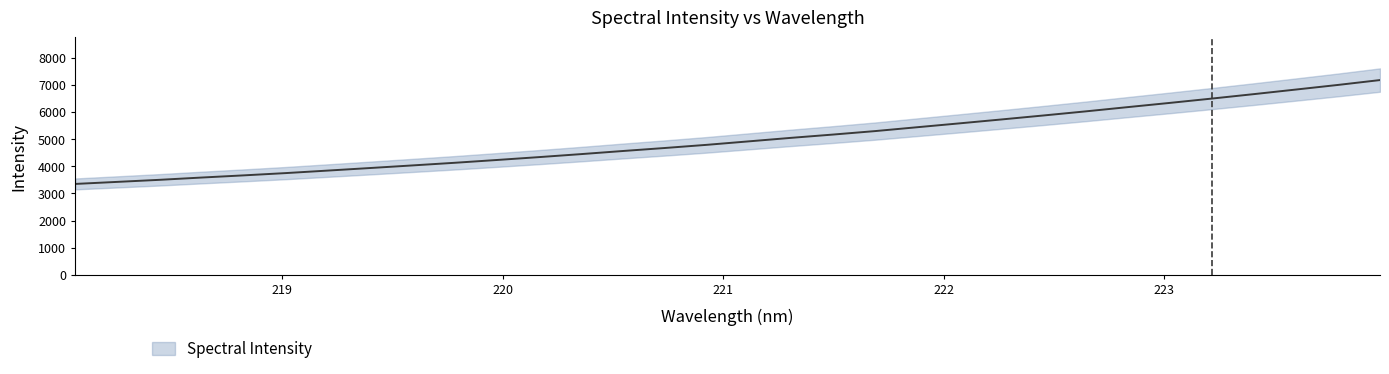

Between 221.1174 and 219.9712, which is larger?

221.1174